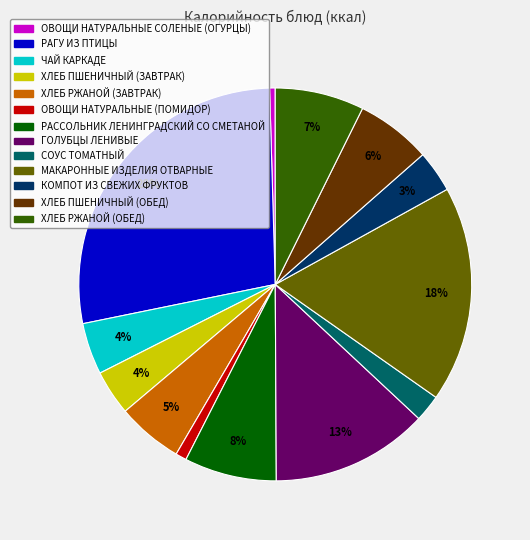

Is there a majority slice in this chart?

No